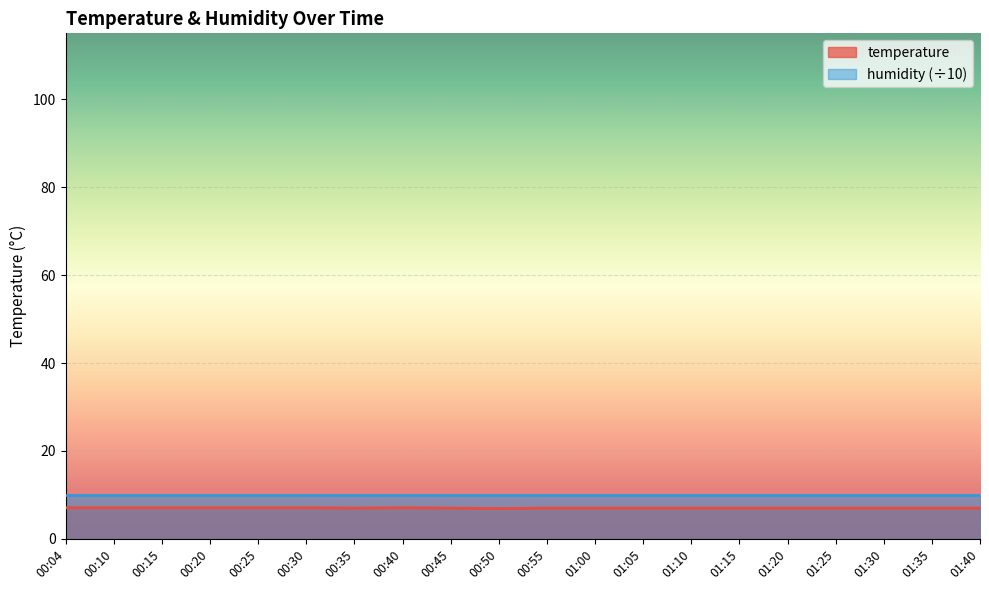

Rank the categories by value from highest to lowest.

00:04, 00:10, 00:15, 00:20, 00:25, 00:30, 00:40, 00:35, 00:45, 00:55, 01:00, 01:05, 01:10, 01:15, 01:20, 01:25, 01:30, 01:35, 01:40, 00:50